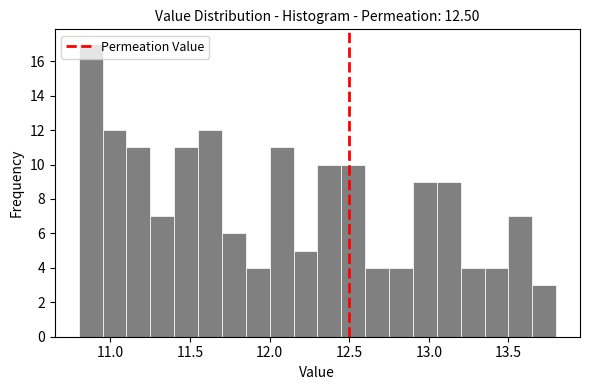

Around what value on the x-axis is the tallest bar? Give the approximate position of its centre, as read against the axis.

10.90